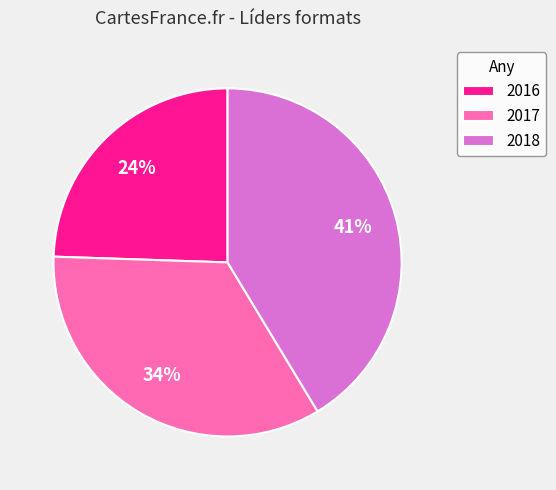

Does any single category account for the majority?

No